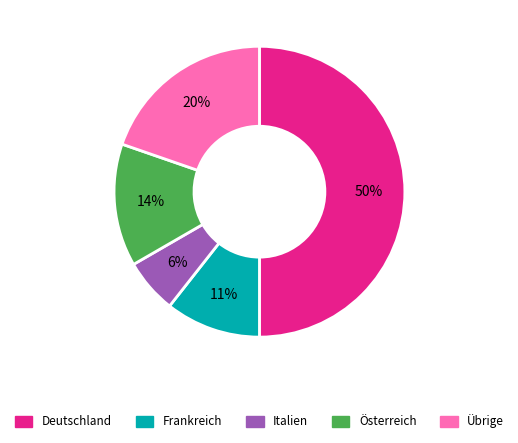

Which has a higher value, Deutschland or Österreich?

Deutschland